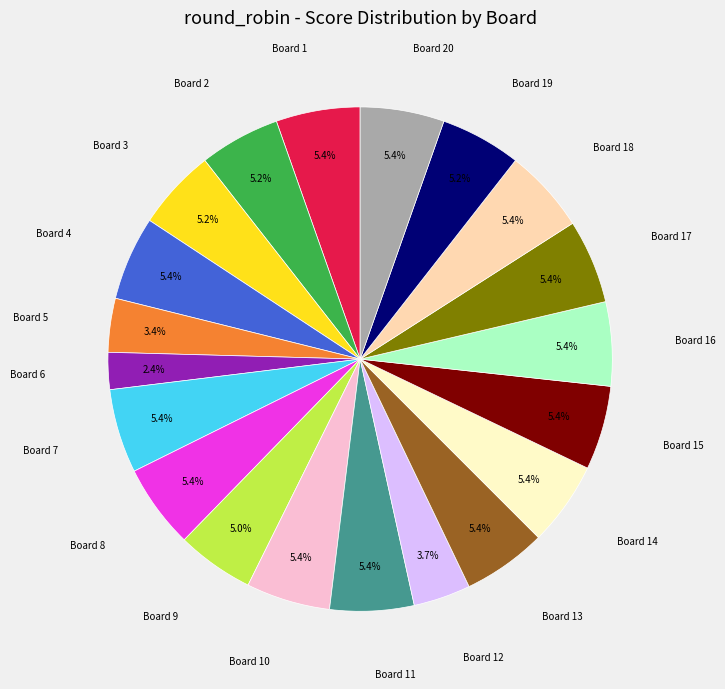

How many segments does this pie chart have?

20